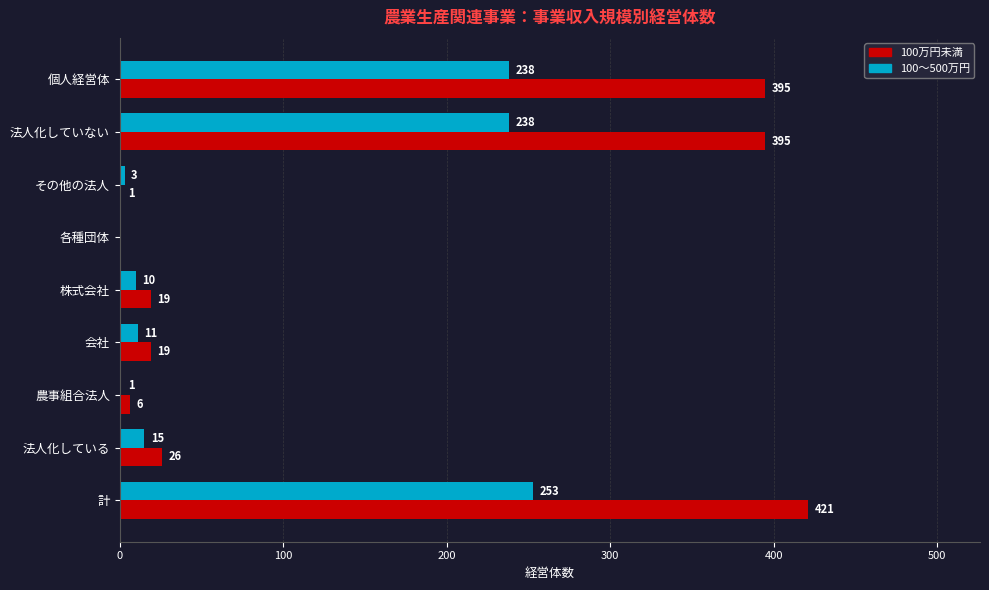

At which category is the sum across all series the highest?

計